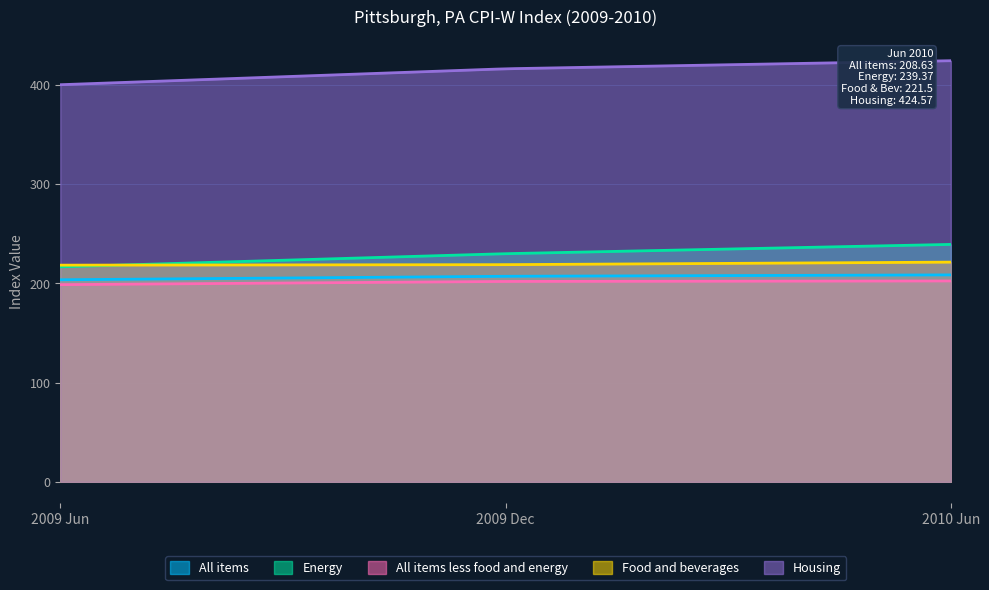

What position from the left is 2009 Dec?

2